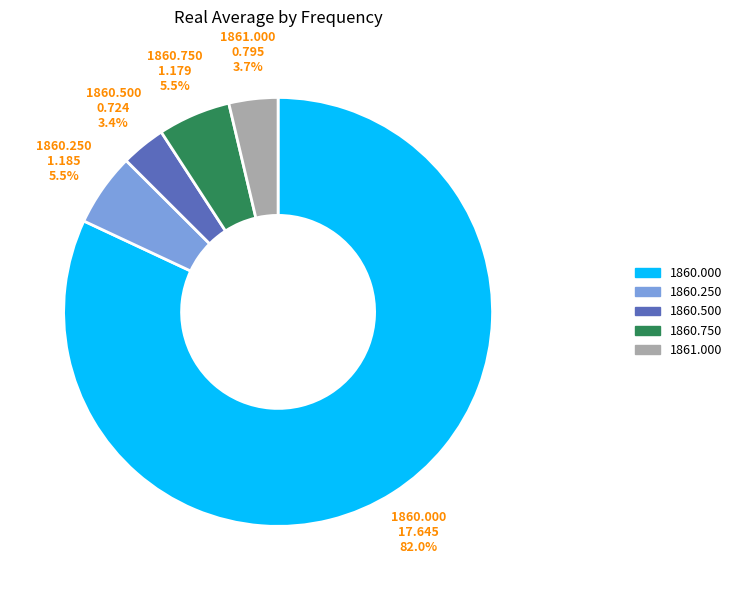

Is there a majority slice in this chart?

Yes